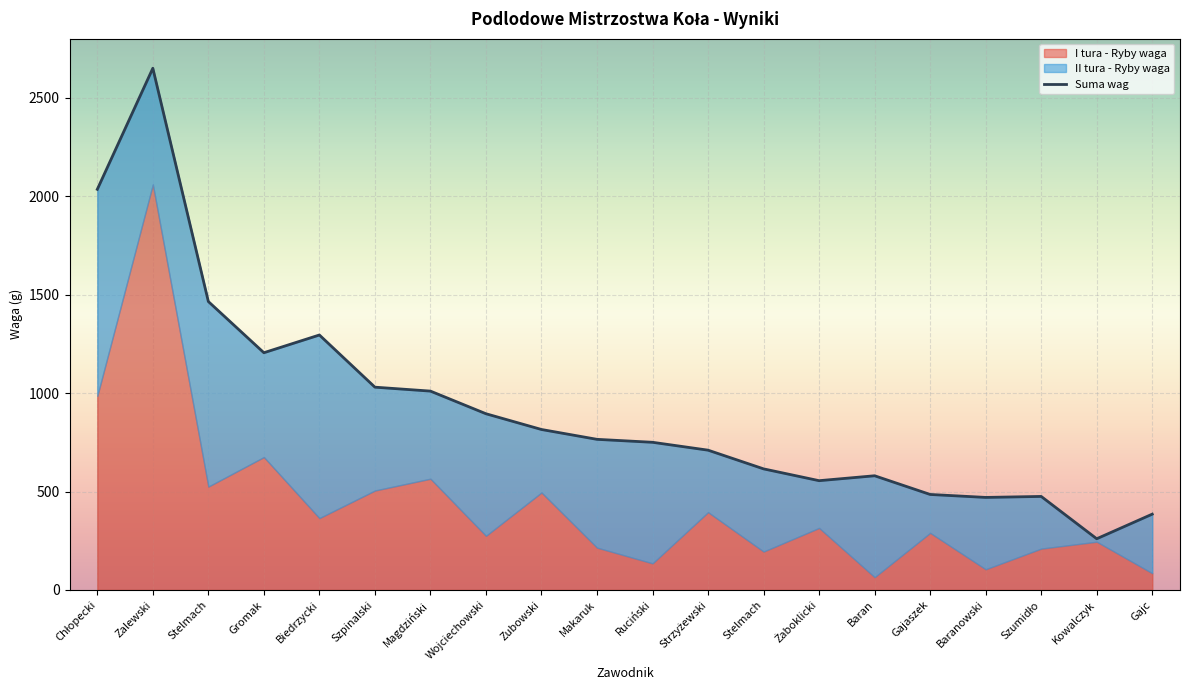

True or false: I tura - Punkty and Suma wag cross at least once.

False